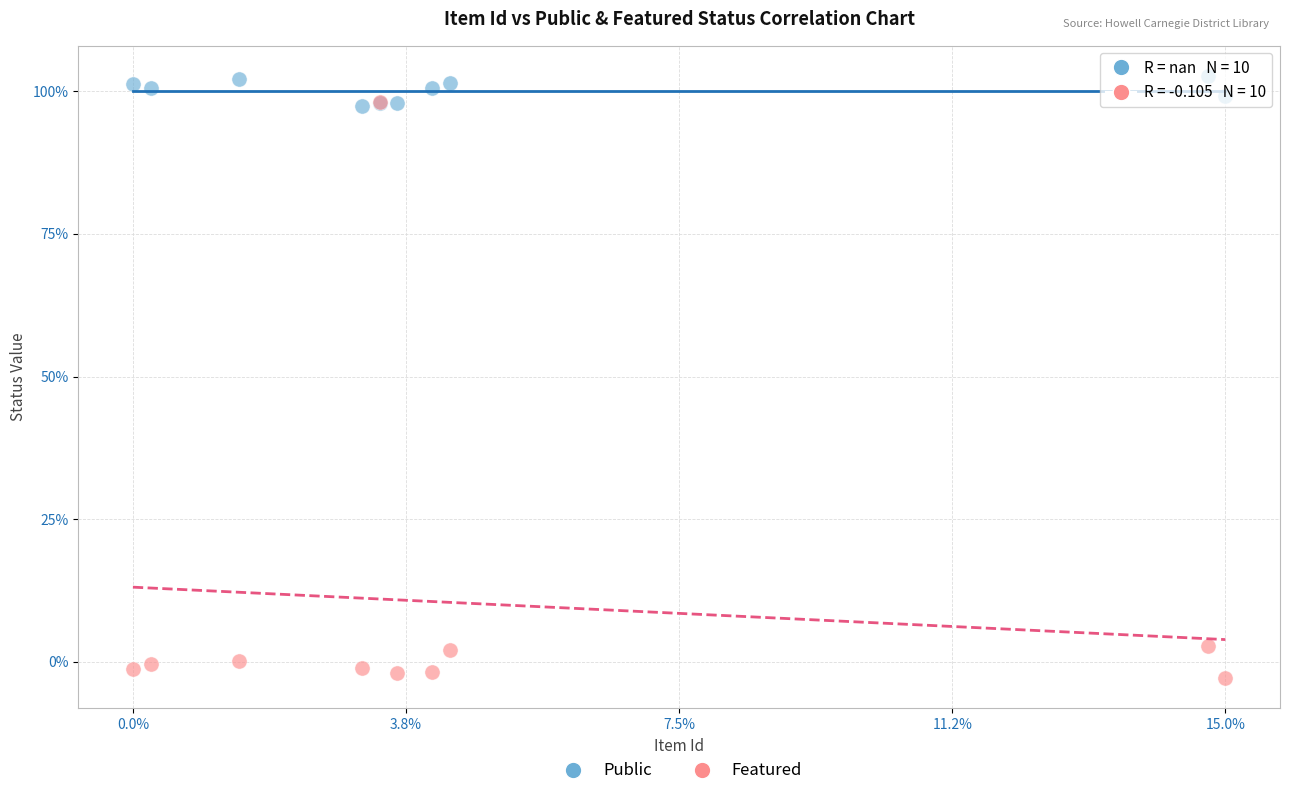

What are all the series names shown in the legend?

Public, Featured